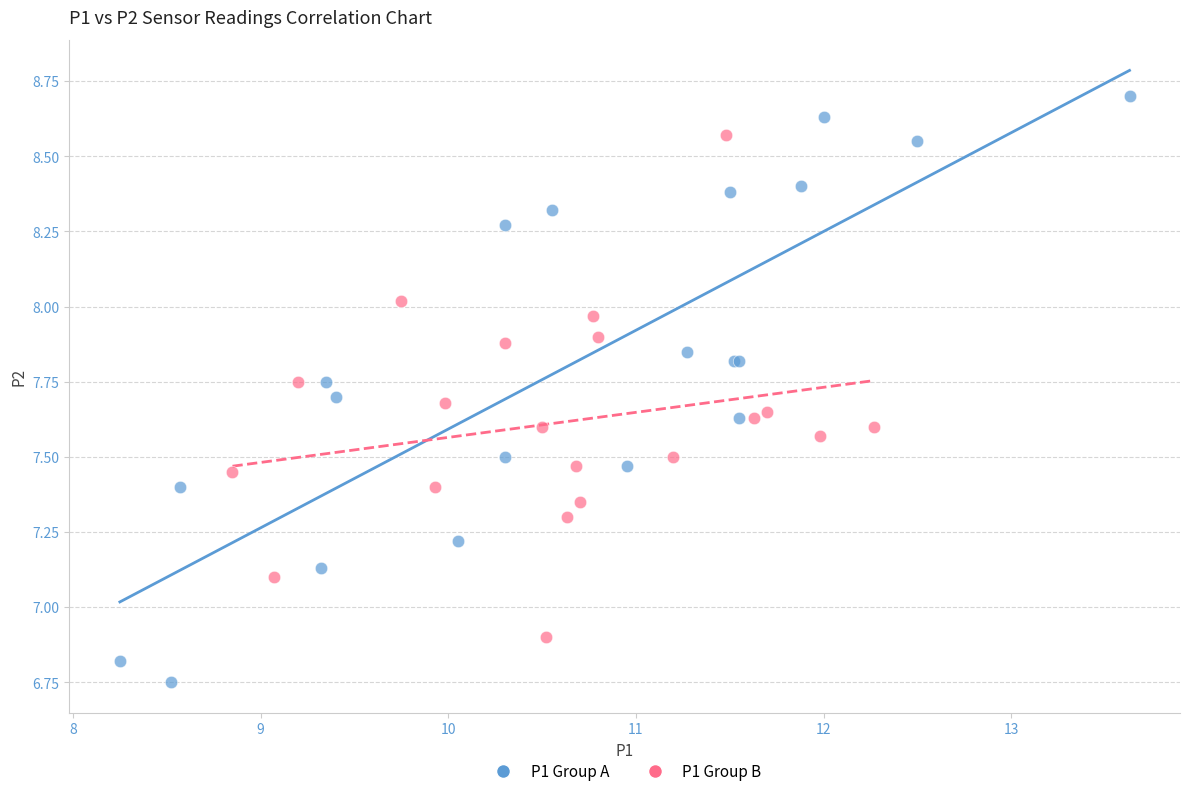

Which series contains the highest Y value?

P1 Group A